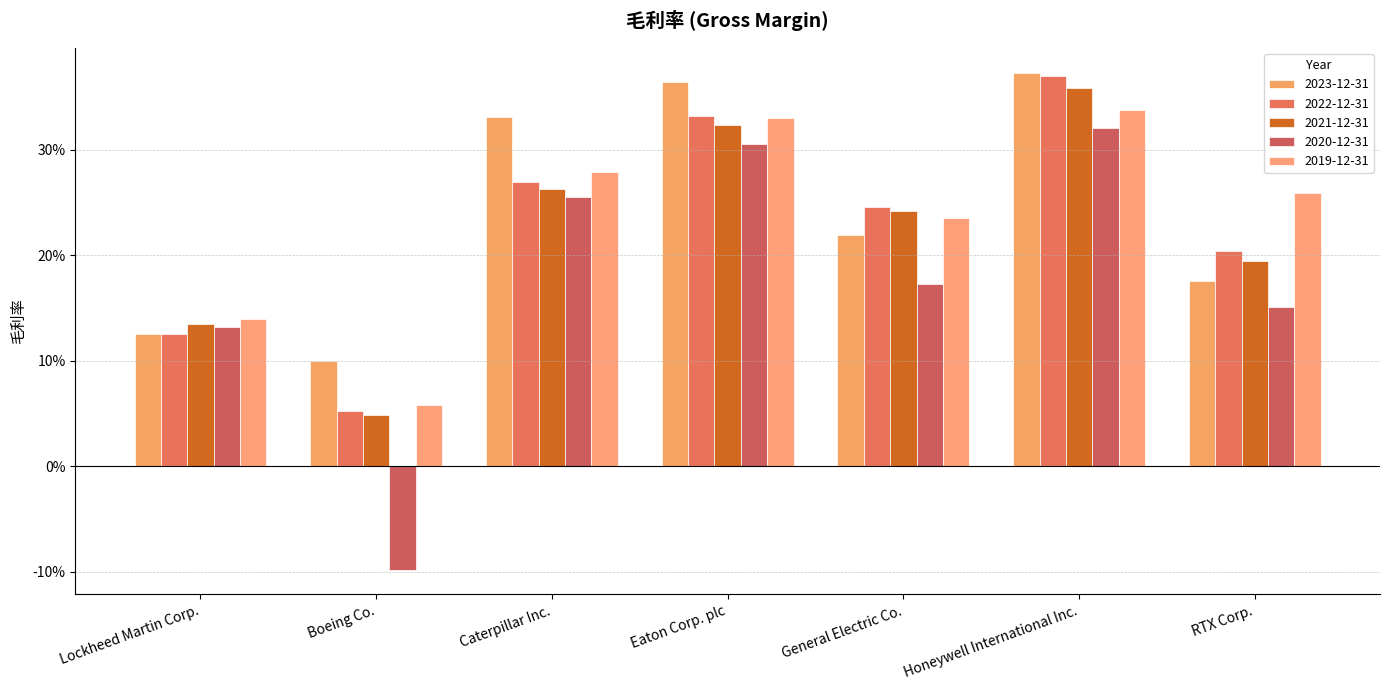

Are the bars horizontal?

No